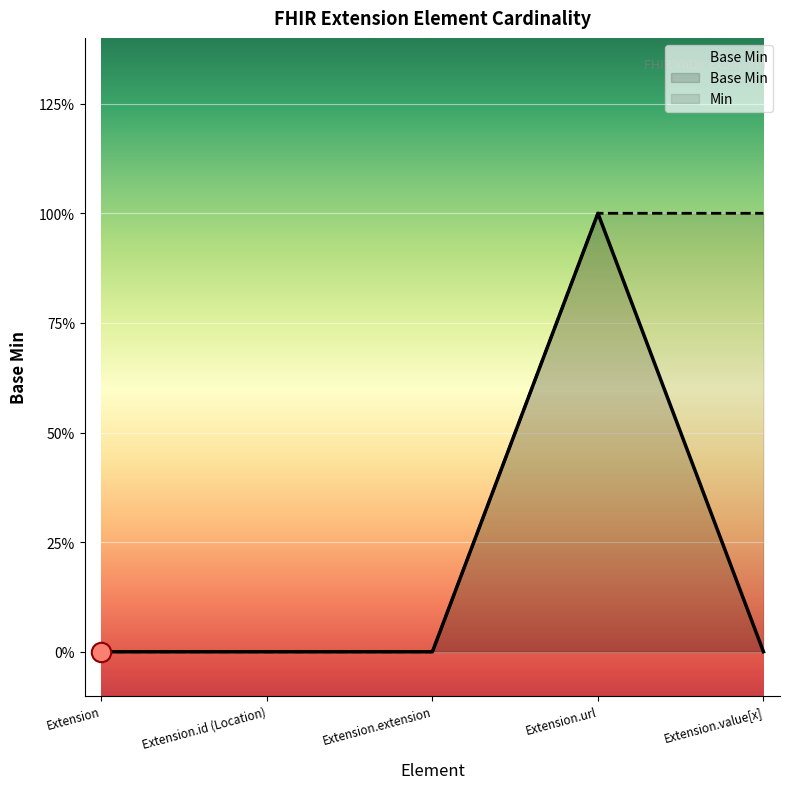

What is the sum of all values?

1